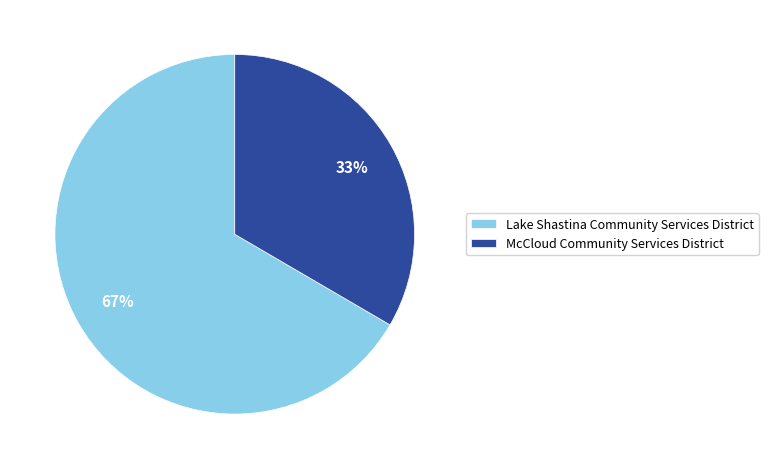

Is there a majority slice in this chart?

Yes